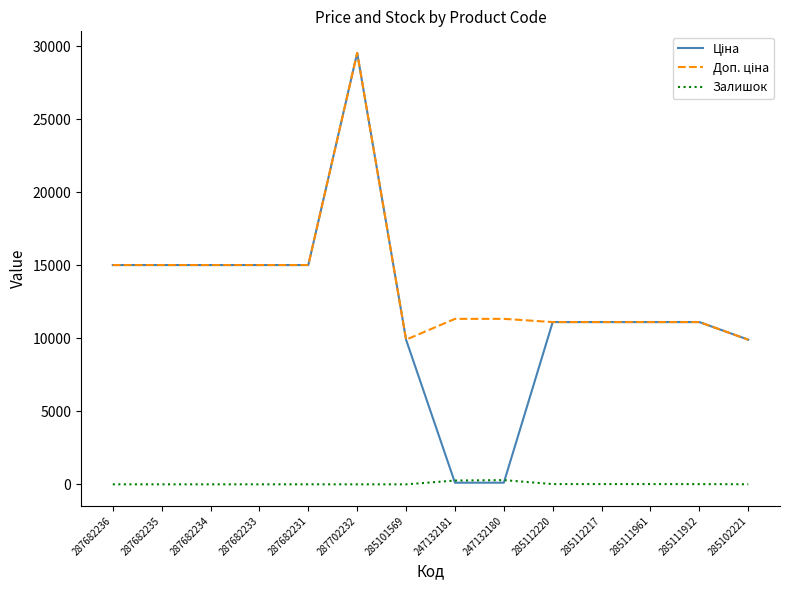

At which category is the sum across all series the highest?

287702232